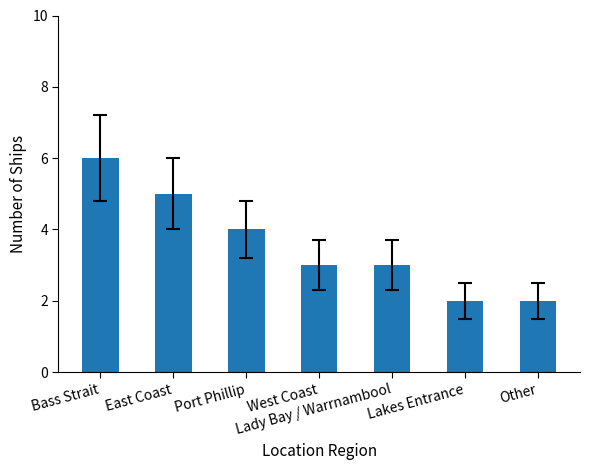

Which has a higher value, Port Phillip or East Coast?

East Coast